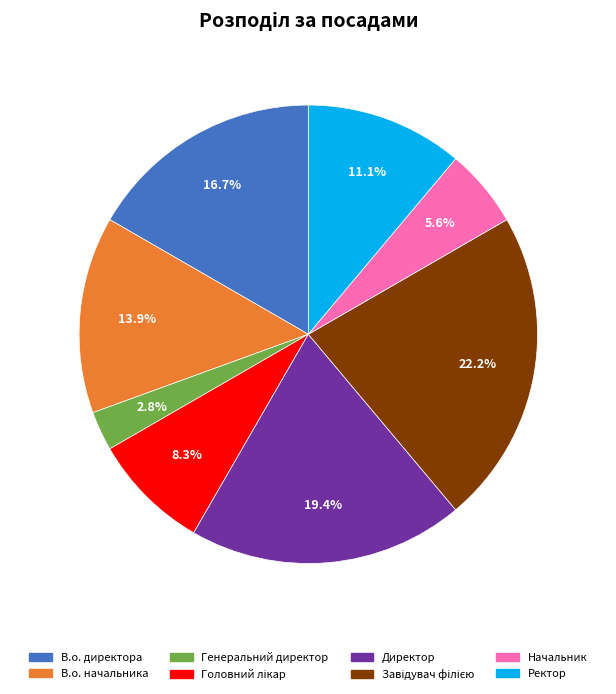

Does any single category account for the majority?

No